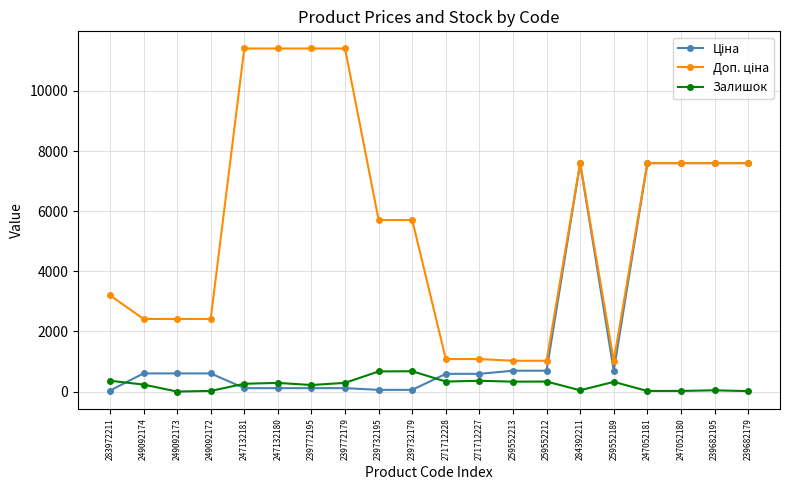

What is the difference between the second highest and second lowest values in the Залишок series?

655.0